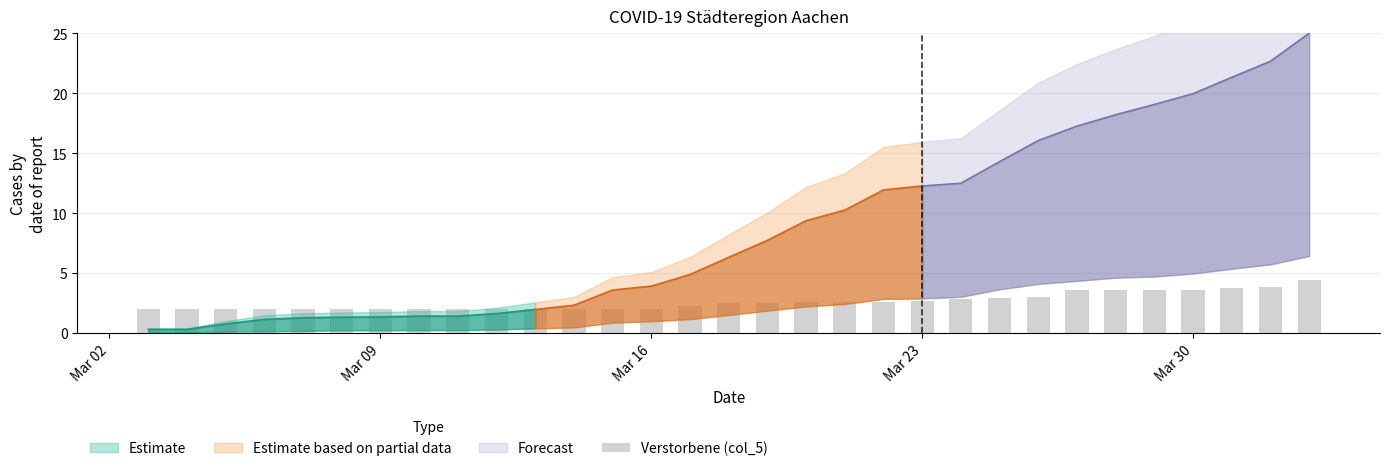

Reading right to left, transcribe all the data shown in this chart.

4.4	3.9	3.7	3.6	3.6	3.6	3.6	3.0	2.9	2.8	2.7	2.6	2.6	2.6	2.5	2.5	2.2	2.0	2.0	2.0	2.0	2.0	2.0	2.0	2.0	2.0	2.0	2.0	2.0	2.0	2.0